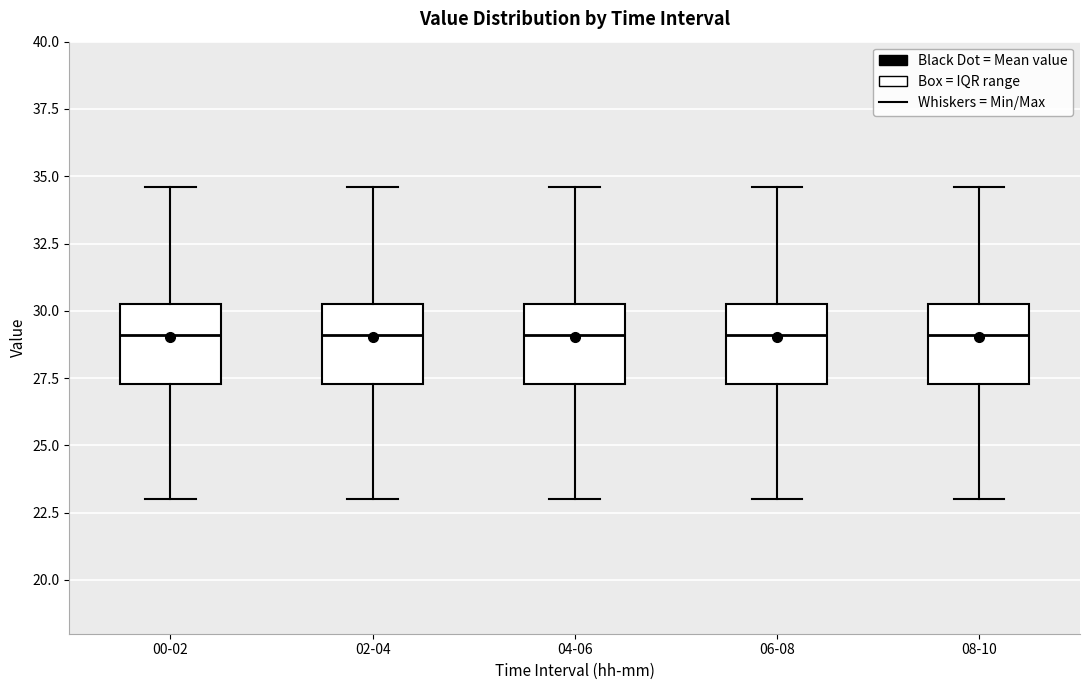

Reading left to right, transcribe this box plot: for each box, give where its median line is, the range the box spans, and where its two whiskers end, as read against the y-axis. The values are not printed on the chart, so give them approximately, as read against the axis.

00-02: median 29.0, box 27.5 to 30.5, whiskers 23.0 to 34.5
02-04: median 29.0, box 27.5 to 30.5, whiskers 23.0 to 34.5
04-06: median 29.0, box 27.5 to 30.5, whiskers 23.0 to 34.5
06-08: median 29.0, box 27.5 to 30.5, whiskers 23.0 to 34.5
08-10: median 29.0, box 27.5 to 30.5, whiskers 23.0 to 34.5